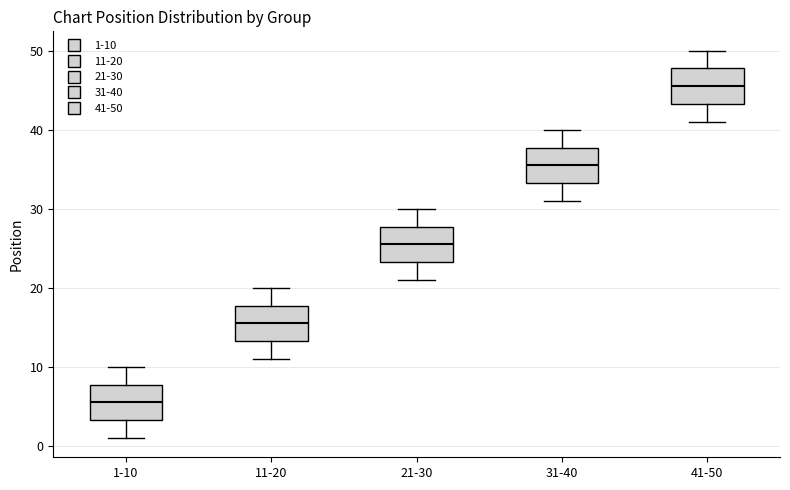

Reading left to right, read every box against the y-axis: the position of its median line, the range the box covers, and the ends of its whiskers. The values are not printed on the chart, so give them approximately, as read against the axis.

1-10: median 6, box 3 to 8, whiskers 1 to 10
11-20: median 16, box 13 to 18, whiskers 11 to 20
21-30: median 26, box 23 to 28, whiskers 21 to 30
31-40: median 36, box 33 to 38, whiskers 31 to 40
41-50: median 46, box 43 to 48, whiskers 41 to 50